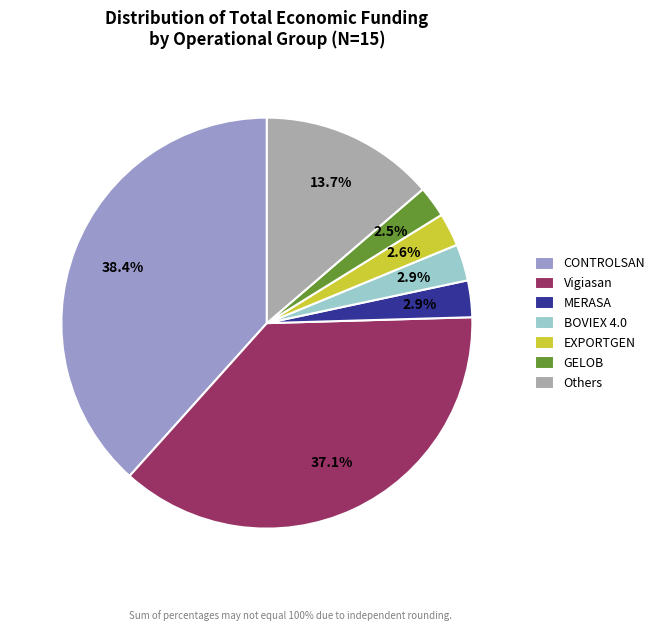

What is the total percentage of GELOB and Vigiasan?

39.6%